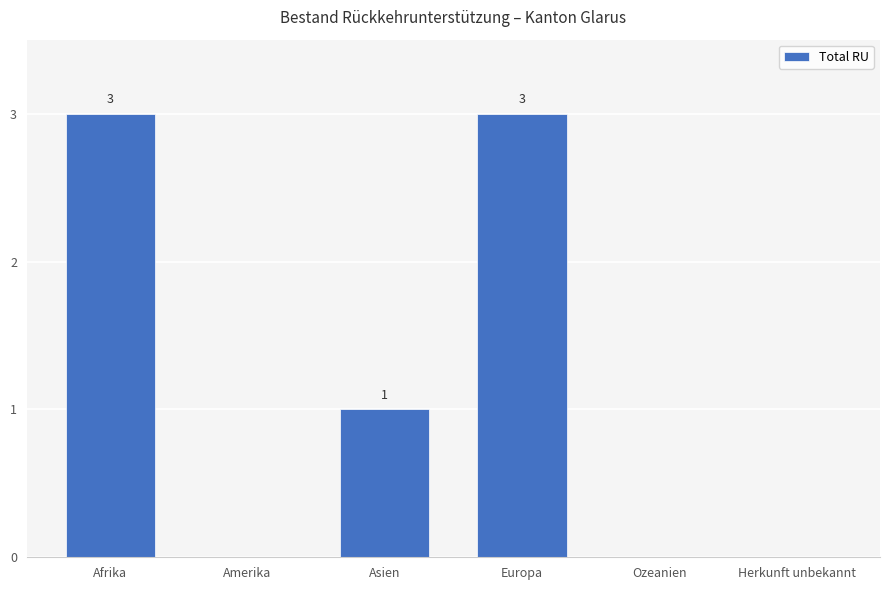

At which label does the data first exceed 1?

Afrika